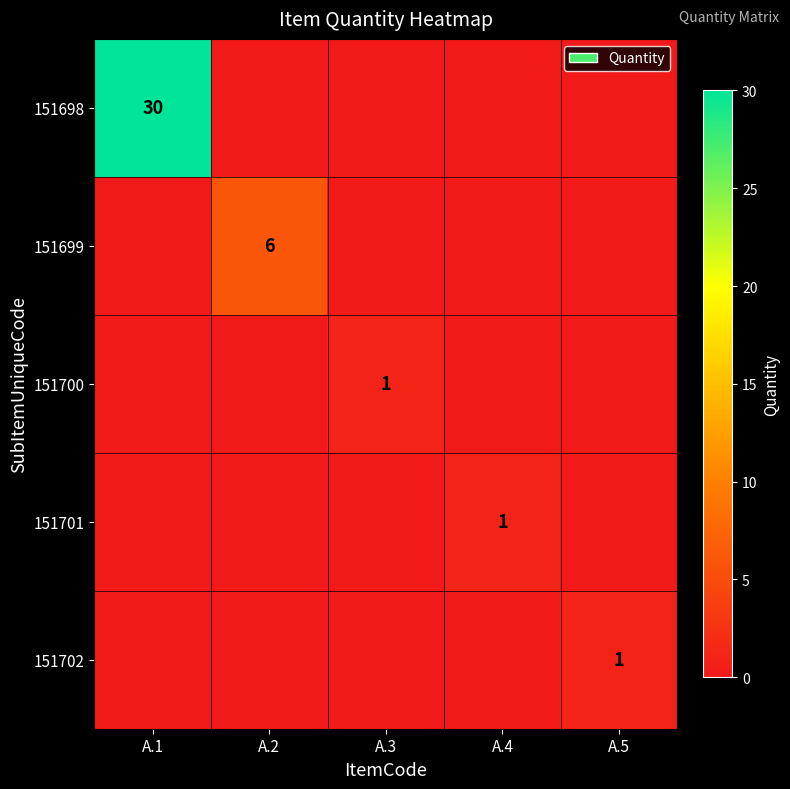

True or false: 151698 has a value of 30 at A.1.

True